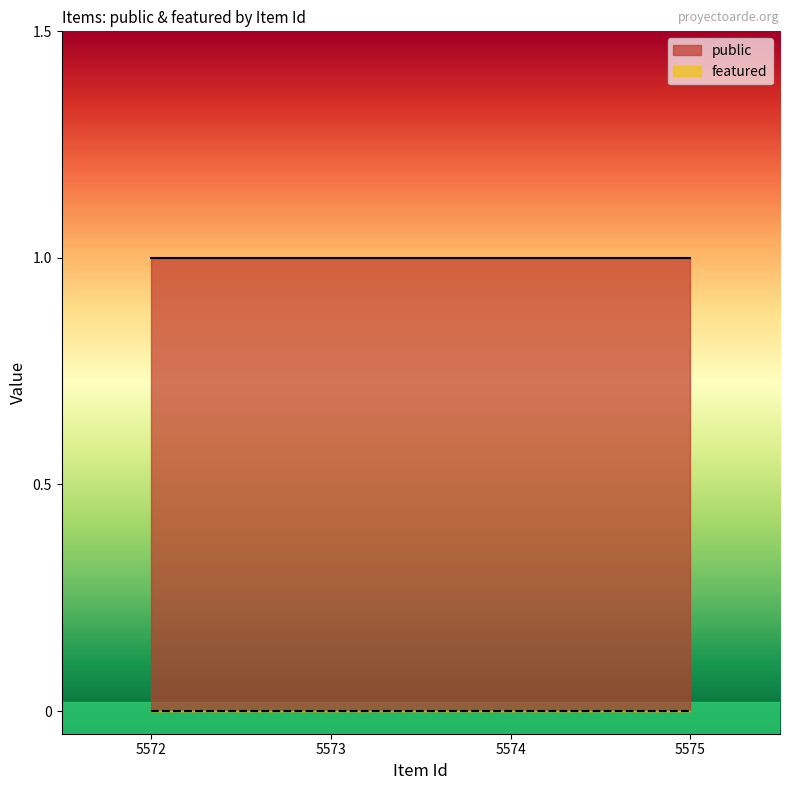

What is the average value of the public series?

1